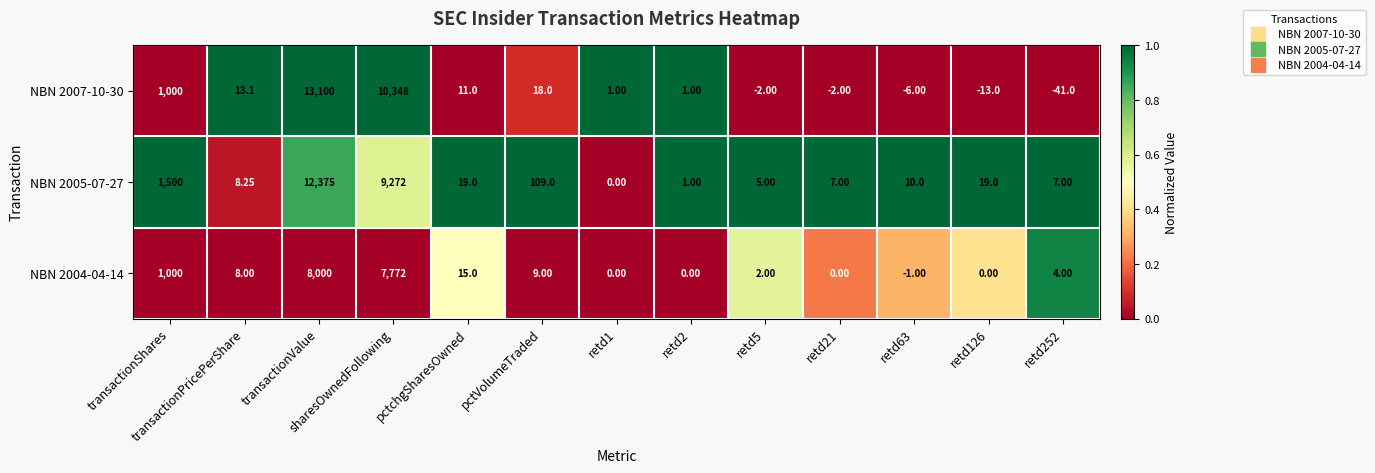

Which series has the largest total across all categories?

NBN 2007-10-30